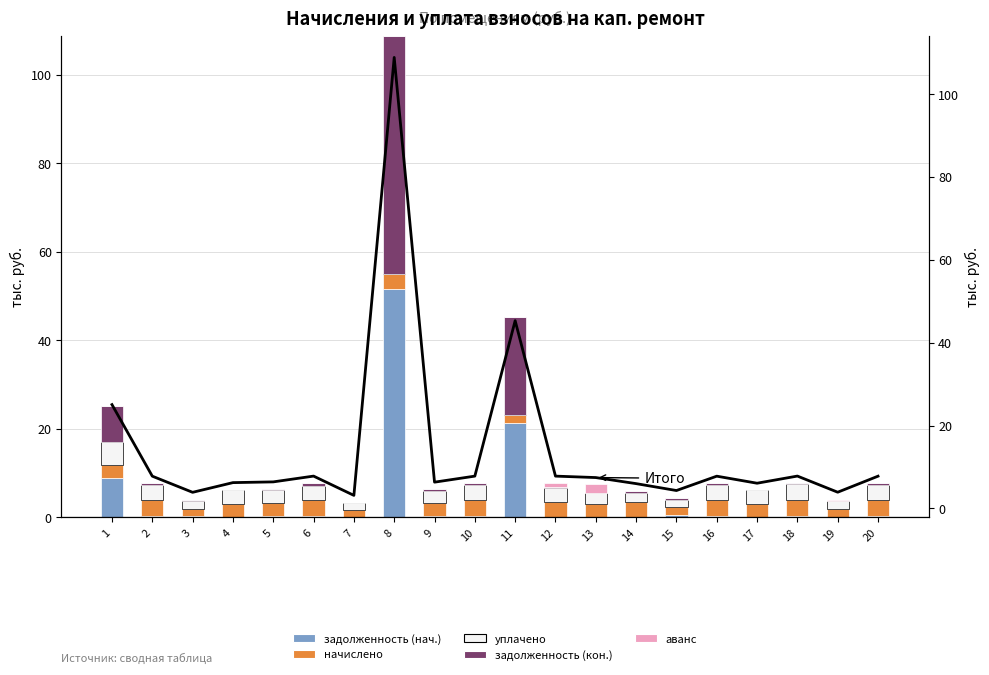

Which category has the highest value across all series?

8